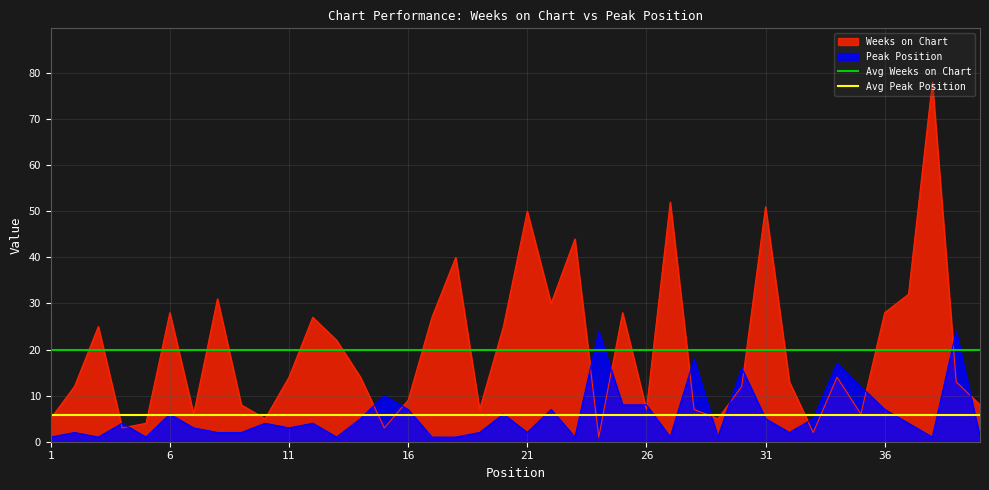

What is the highest value of the Peak Position series?

24